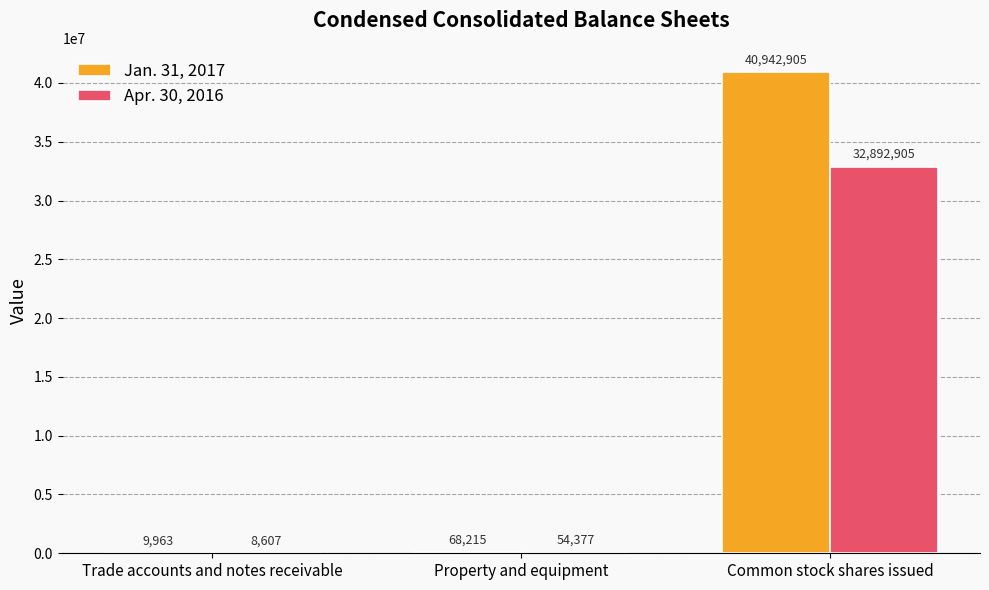

How many data points does each series have?

3